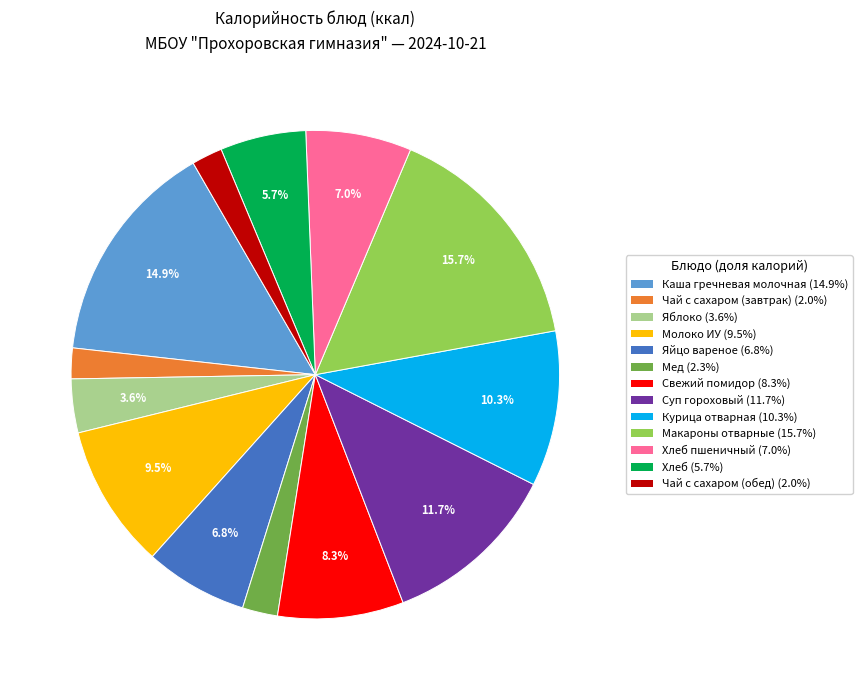

Does any single category account for the majority?

No